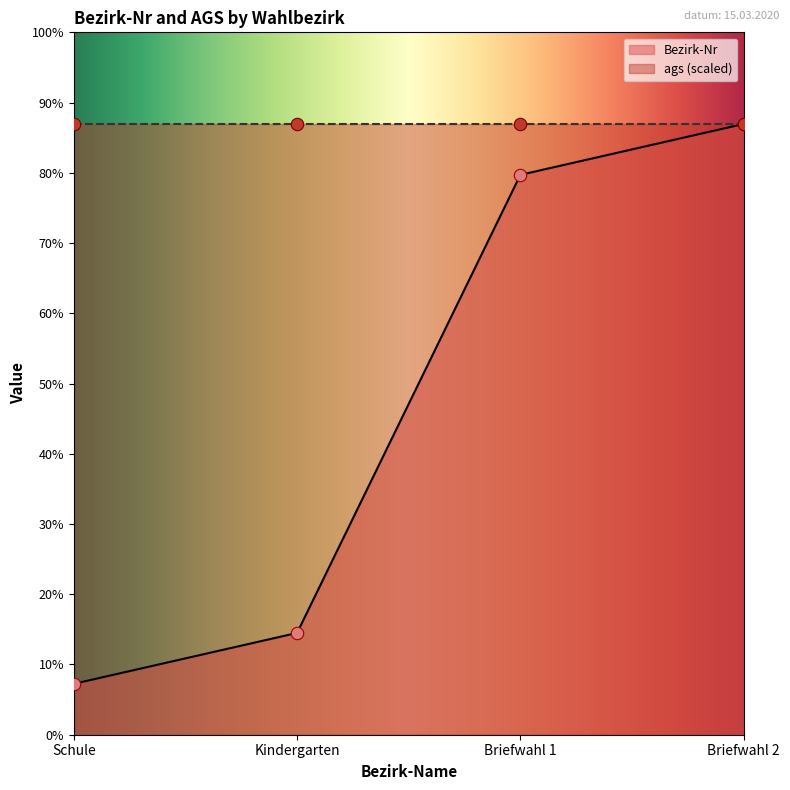

What is the change in value from Schule to Briefwahl 2?

+11